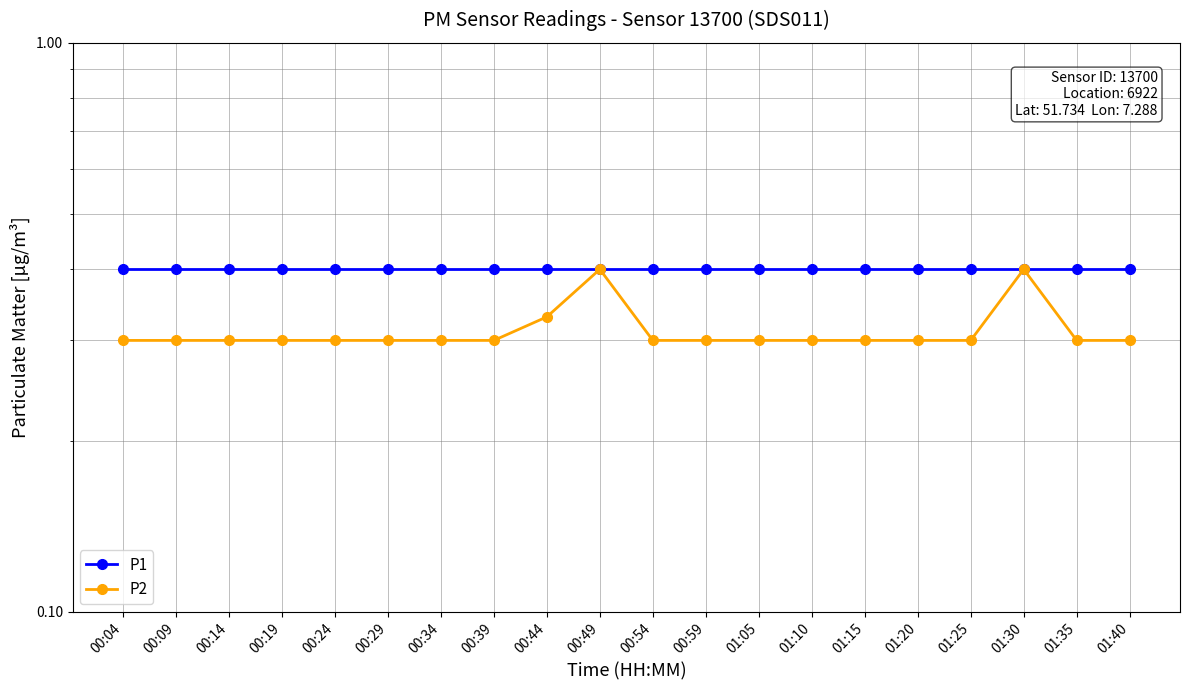

What is the minimum value for P2?

0.3